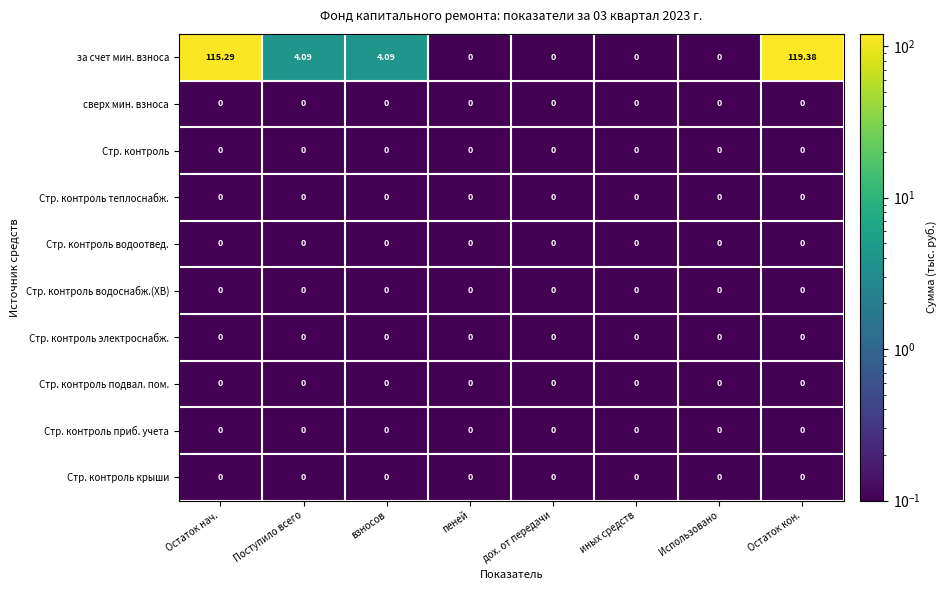

Which series has the largest total across all categories?

за счет мин. взноса